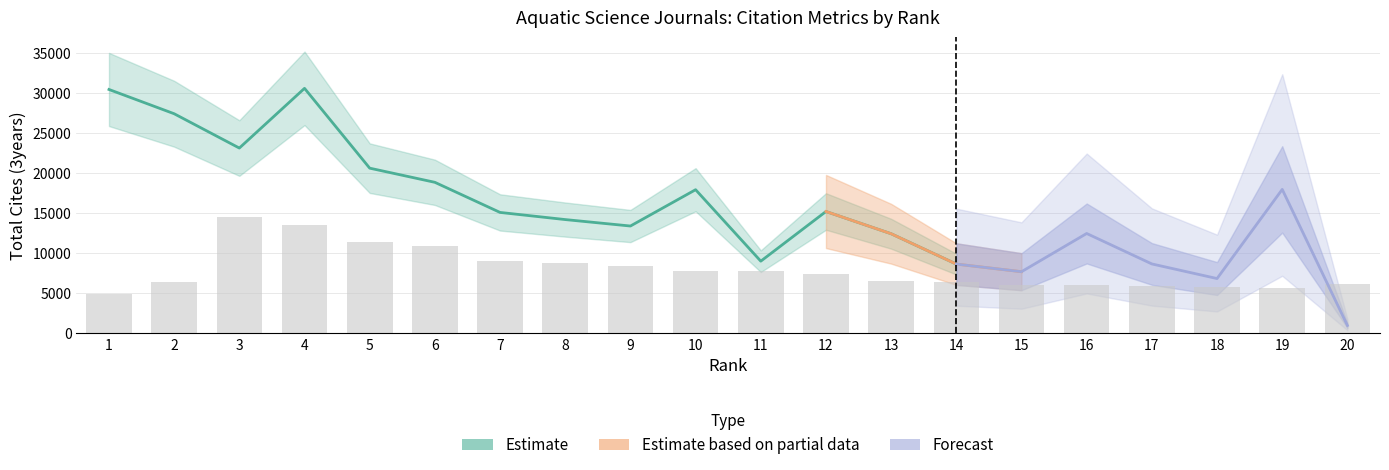

What is the difference between the Total Docs. (3years) values at 18 and 5?

565.0